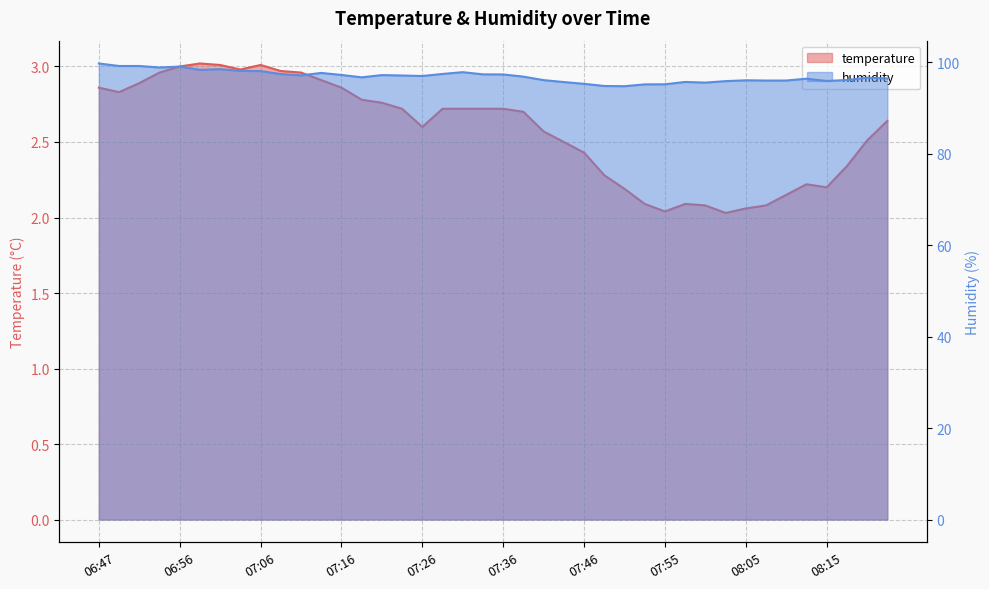

What is the sum of the temperature values at 07:46 and 37?

5.3